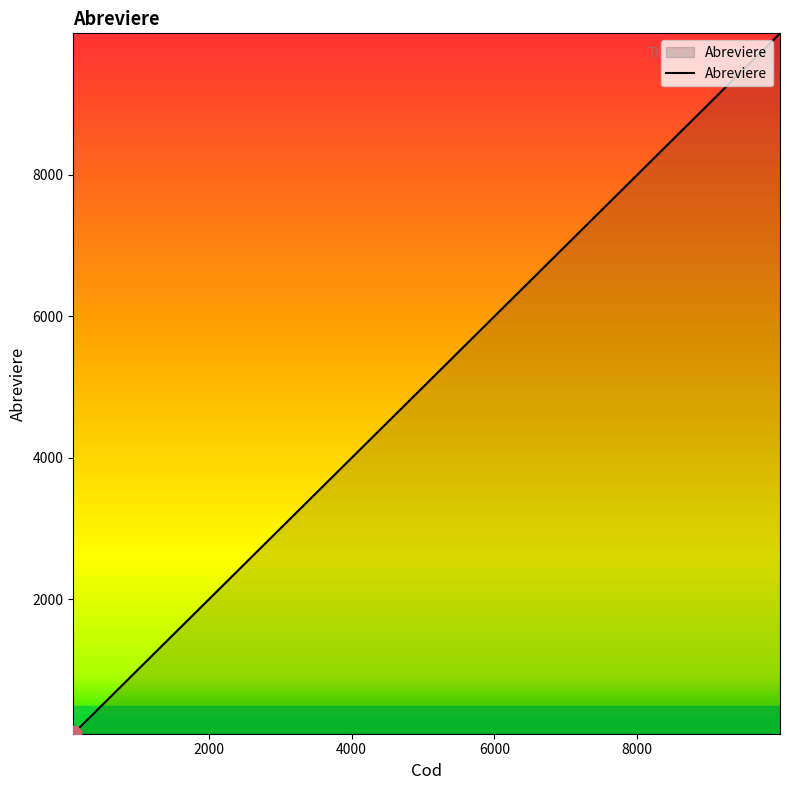

What is the greatest value displayed?

9999